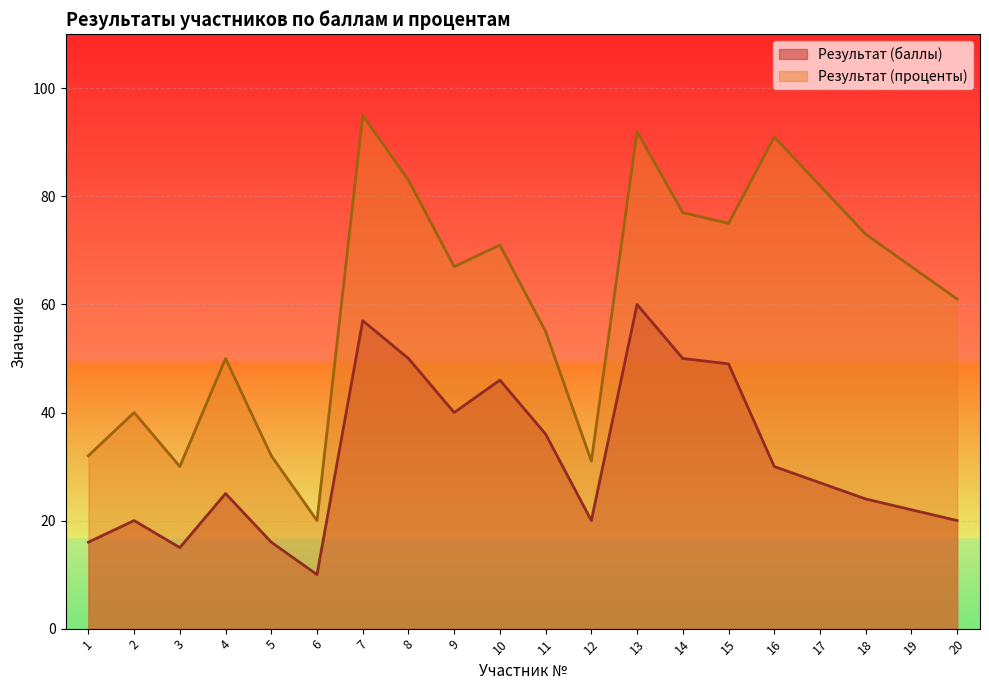

The Результат (проценты) series shows 31 at 4. True or false?

False